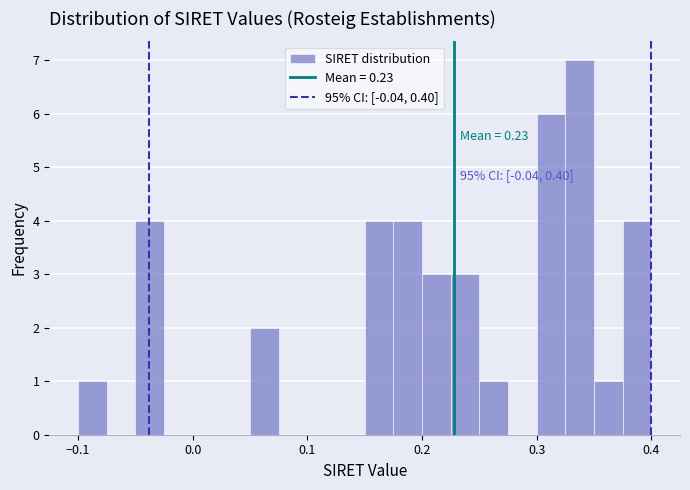

Read against the x-axis, roughly where is the centre of the tallest bar?

0.34